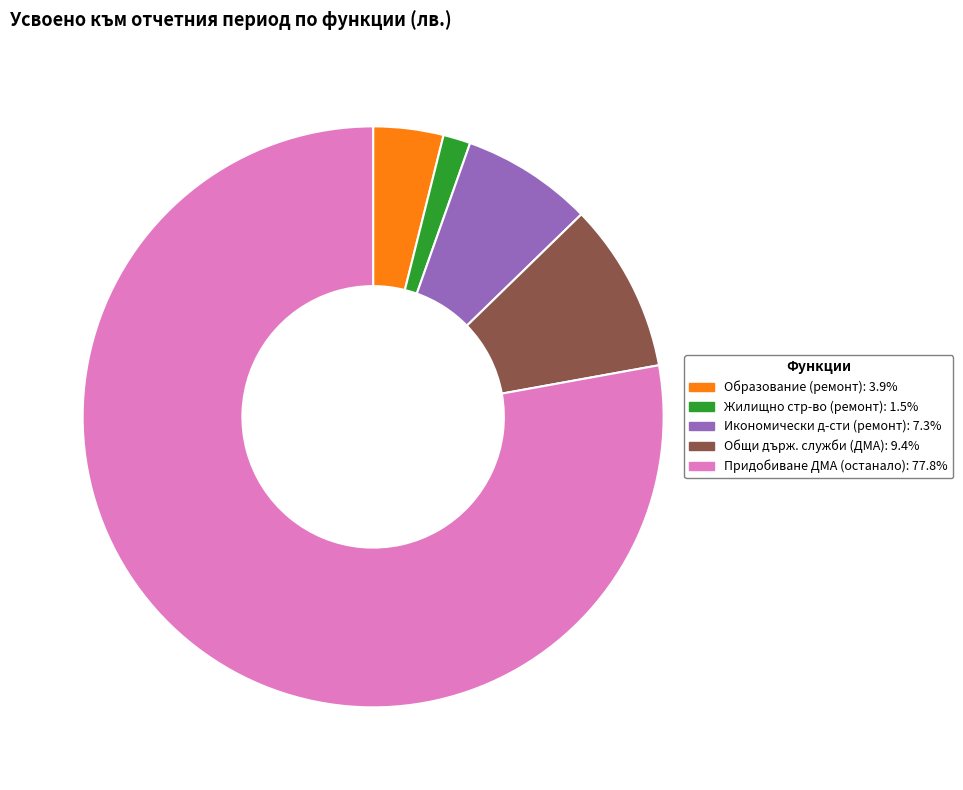

Does any single category account for the majority?

Yes